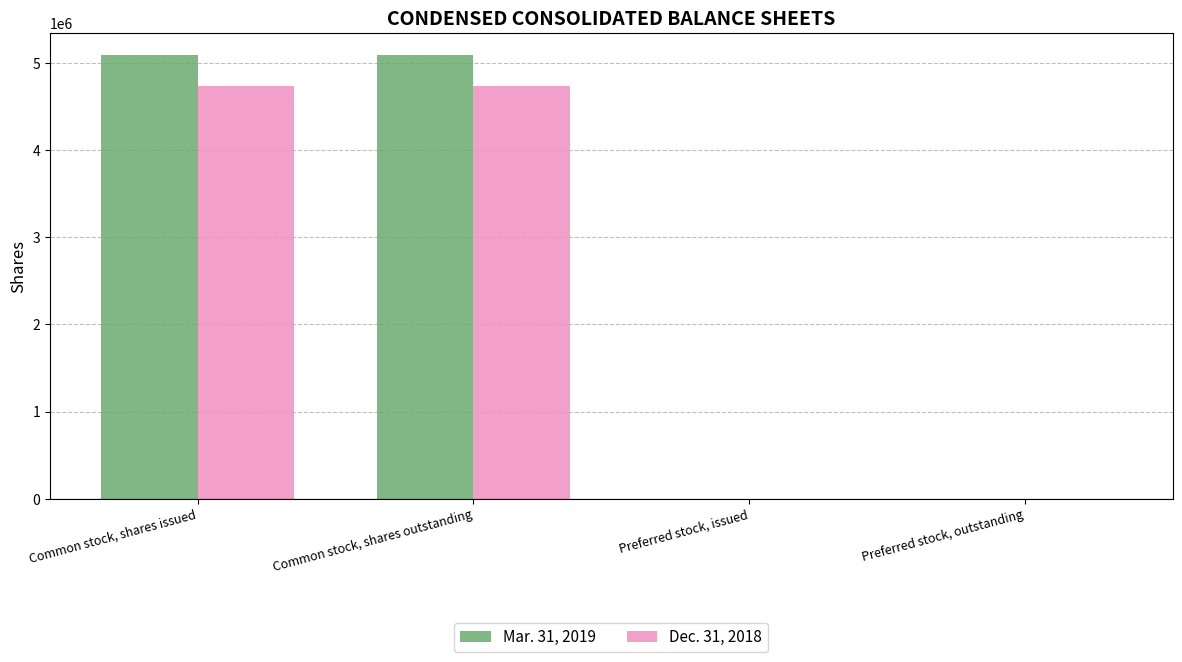

Reading left to right, extract all data points from this chart.

Mar. 31, 2019: 5086709	5086709	335	335
Dec. 31, 2018: 4732387	4732387	473	473